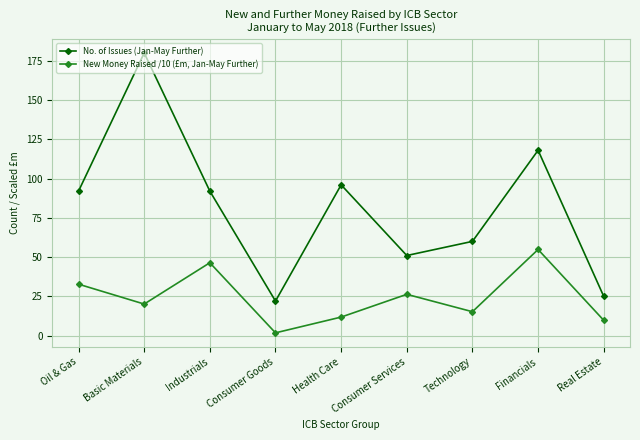

At which label is No. of Issues (Jan-May Further) closest to 101?

Health Care